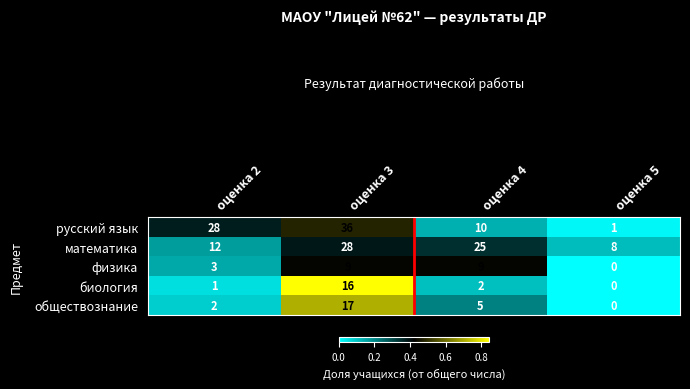

What is the difference between the highest and lowest values at оценка 5?

8